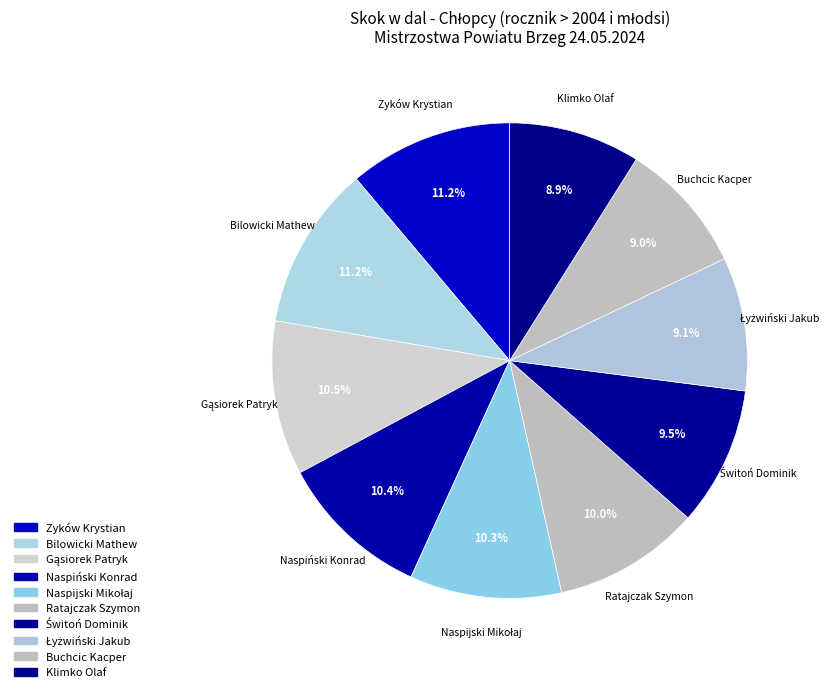

What percentage is NOT represented by Naspiński Konrad?

89.6%